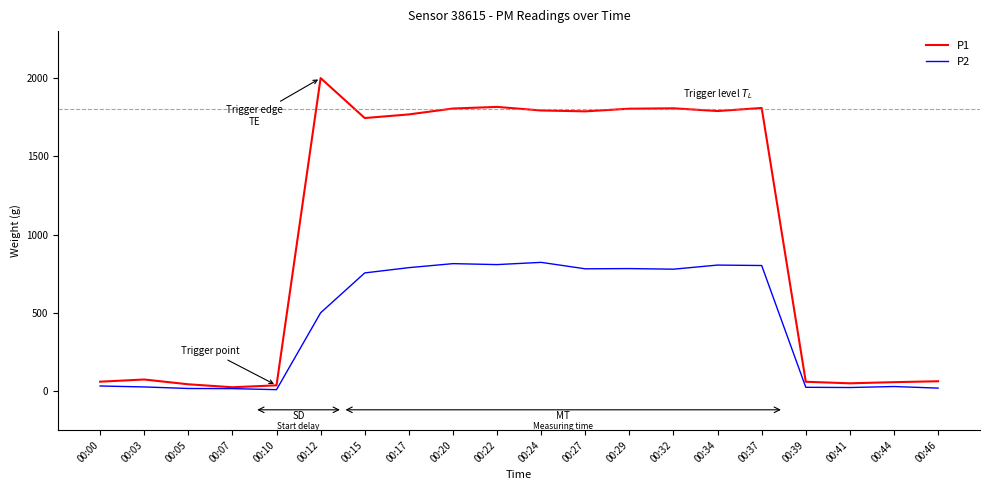

Where is P2 nearest to the value 415?

00:12